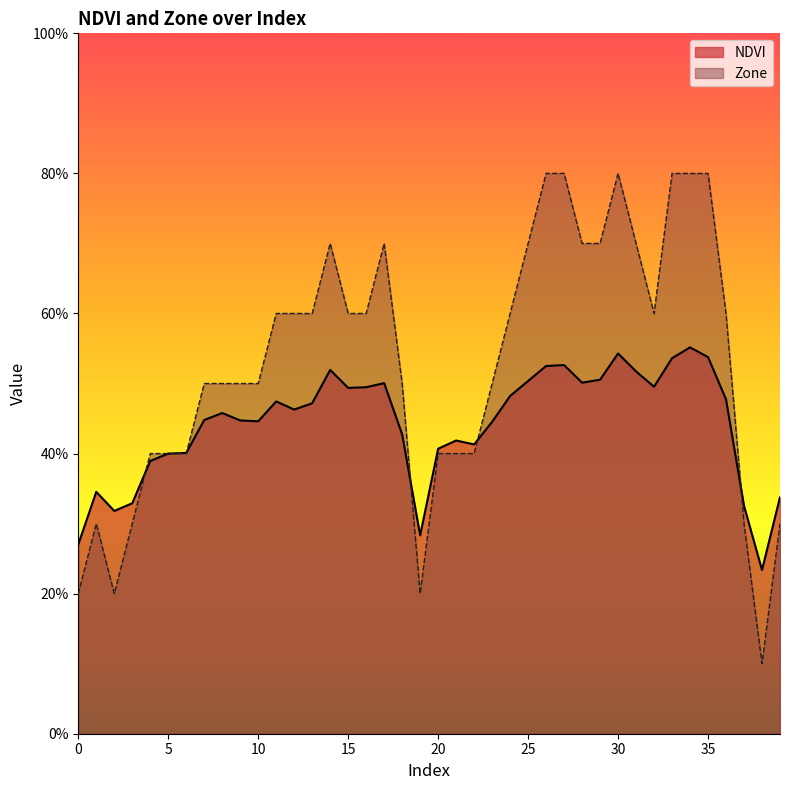

Which series changed the most between 6 and 12?

Zone